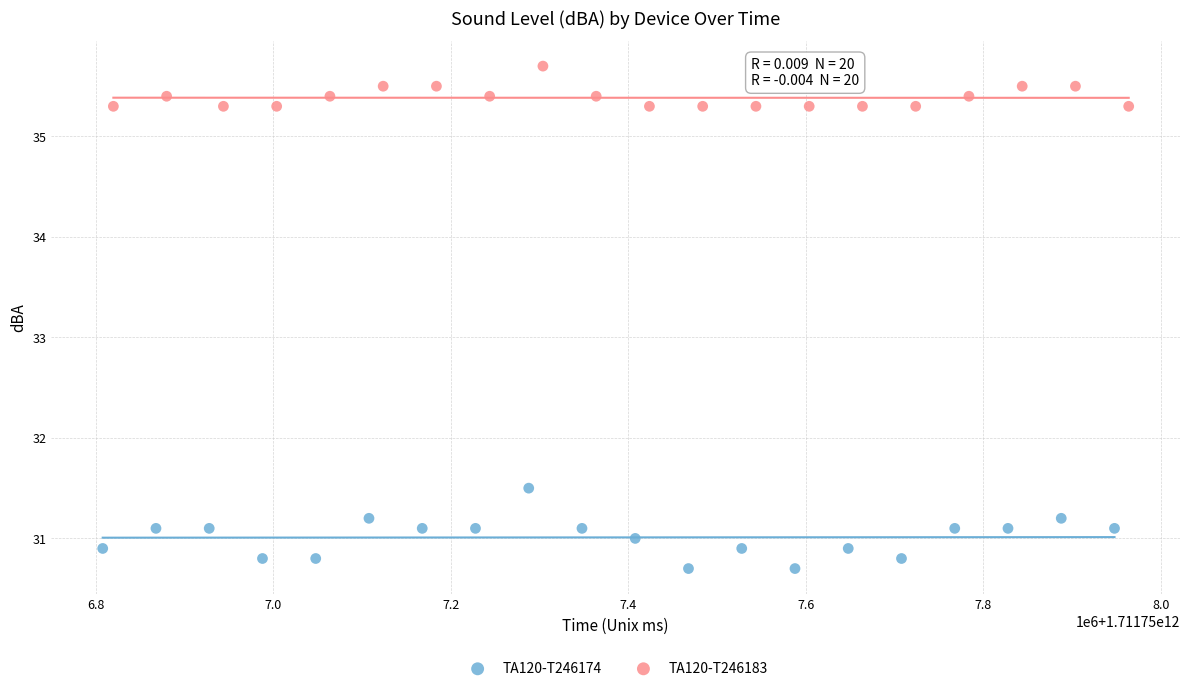

Which series has the largest Y range (max minus min)?

TA120-T246174